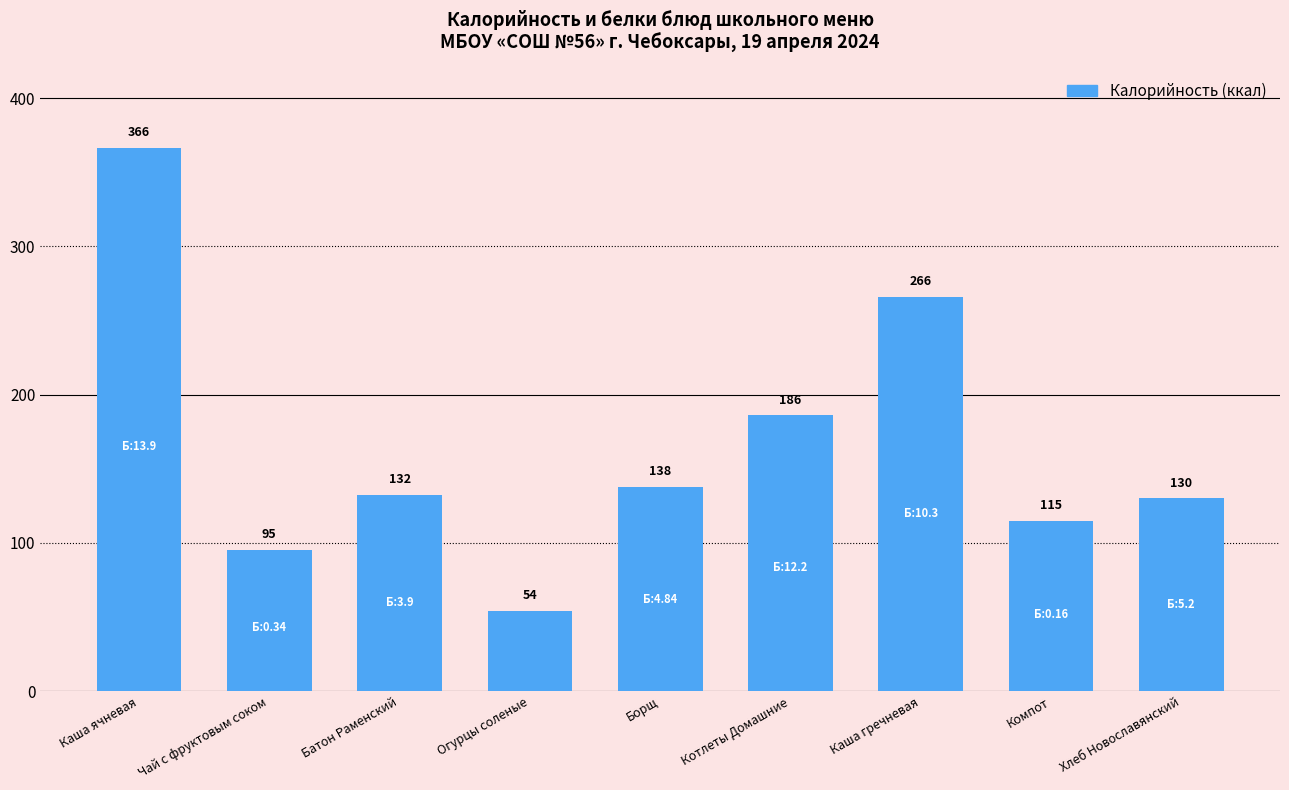

True or false: the data shows 137.5 at Борщ.

True